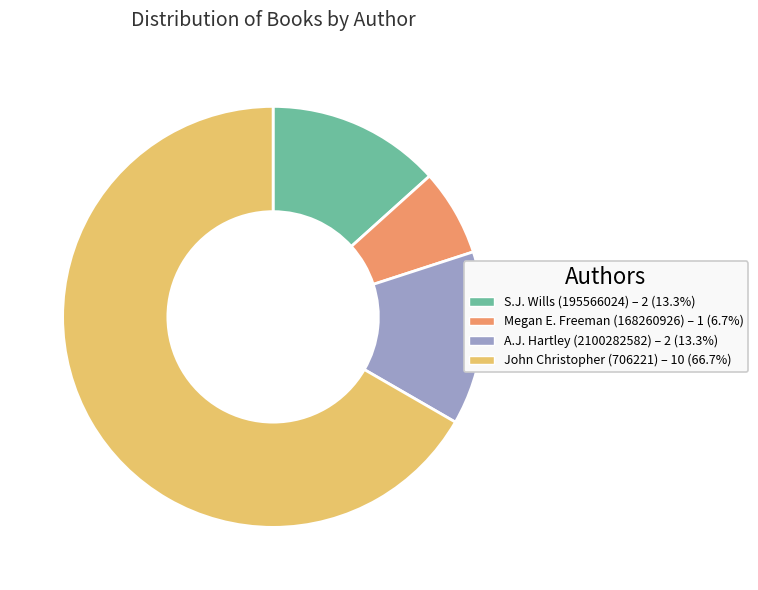

Approximately how many times larger is the value at S.J. Wills (195566024) compared to A.J. Hartley (2100282582)?

1.0